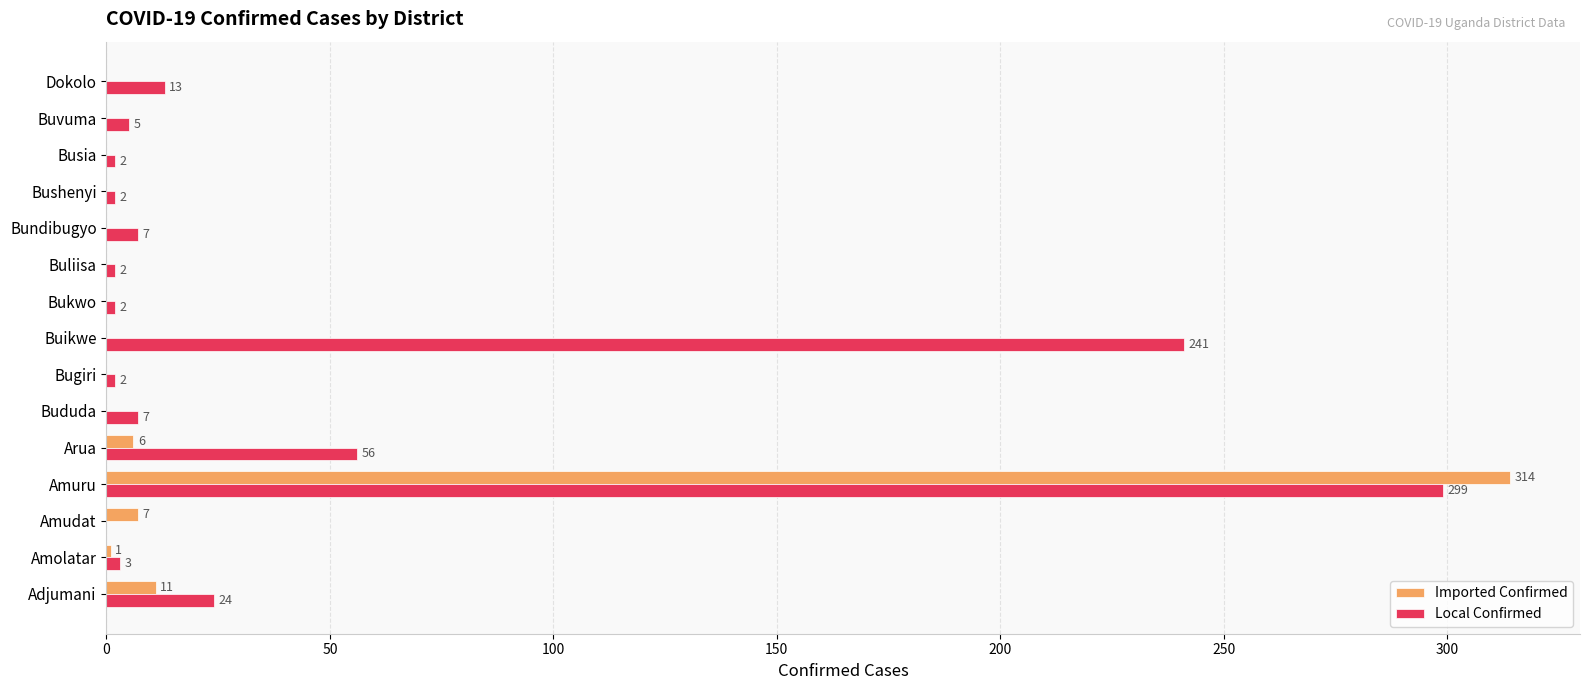

What is the sum of all Imported Confirmed values?

339